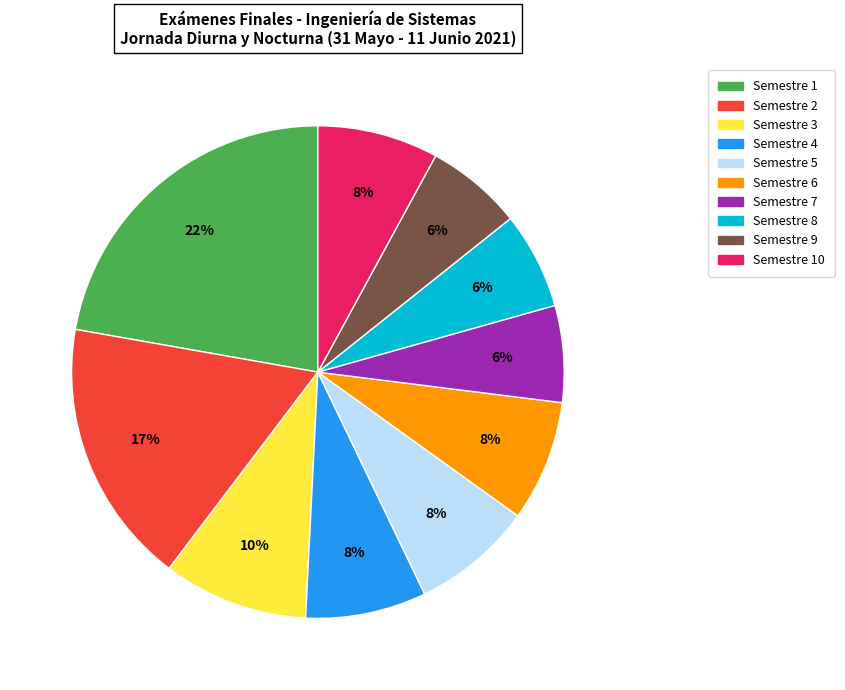

Is it true that Semestre 2 is 17% of the pie?

True